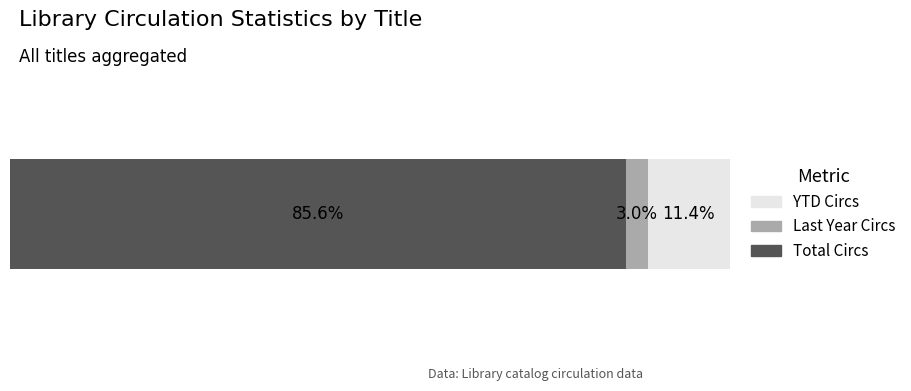

What are all the series names shown in the legend?

YTD Circs, Last Year Circs, Total Circs